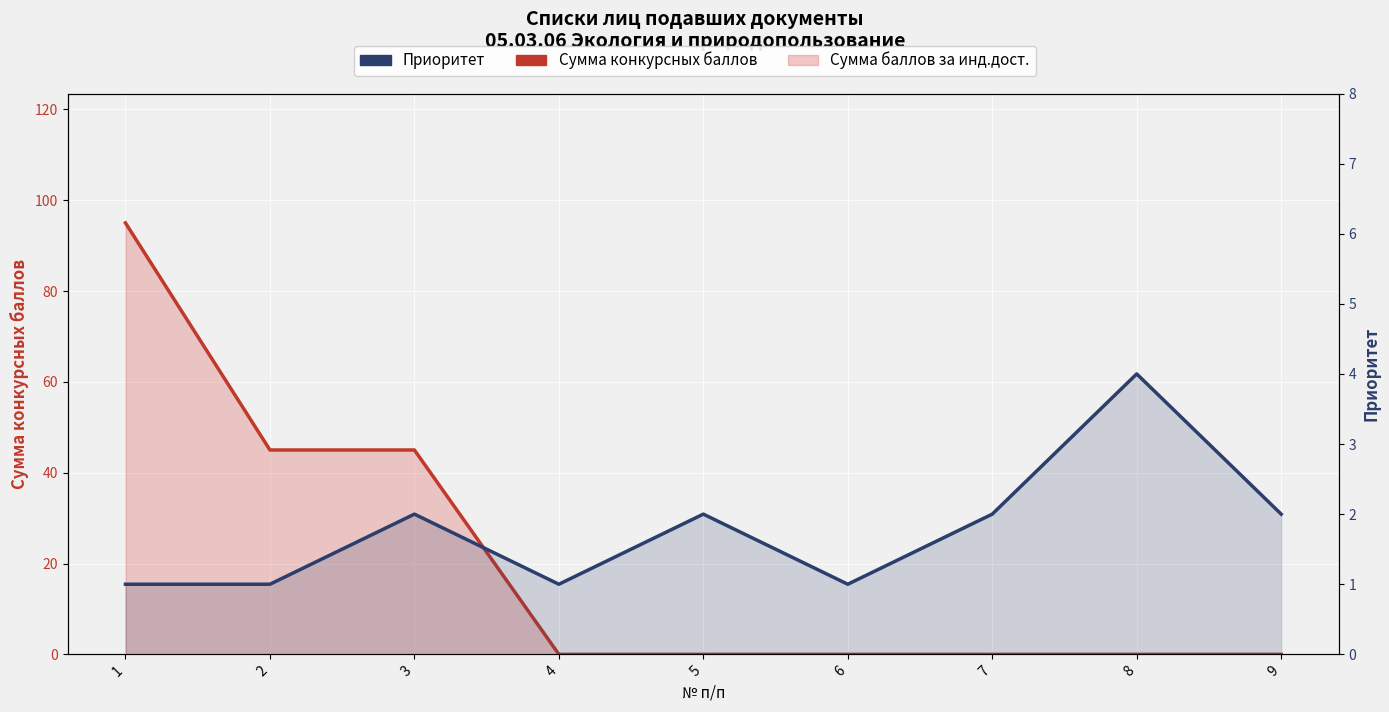

At which category does Приоритет reach its first local peak?

3